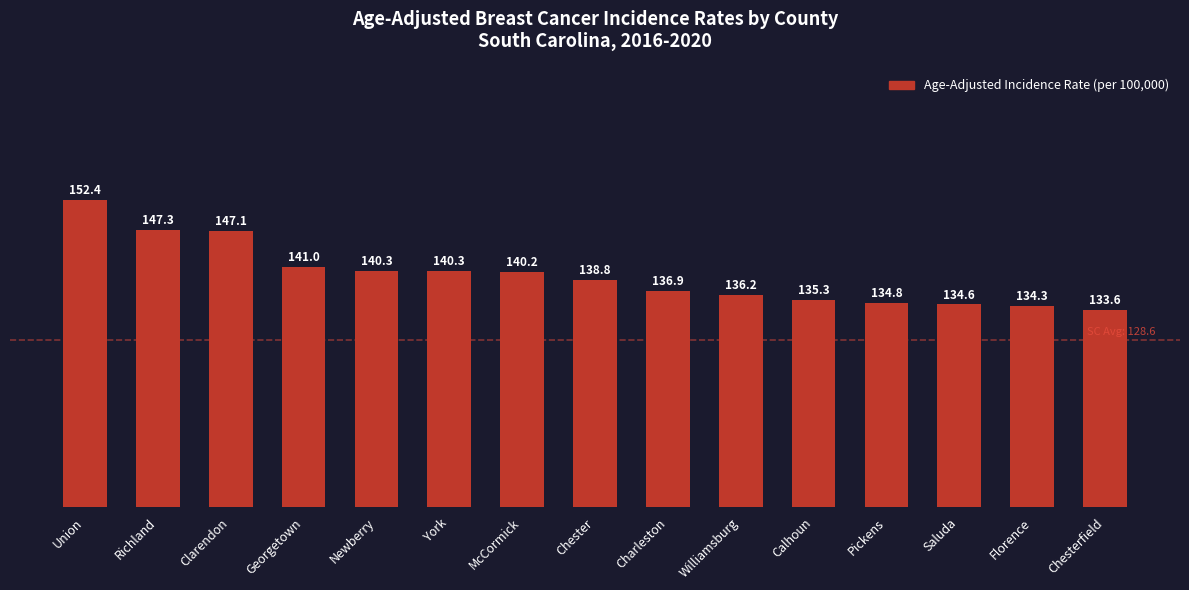

Where is the data nearest to the value 143?

Georgetown